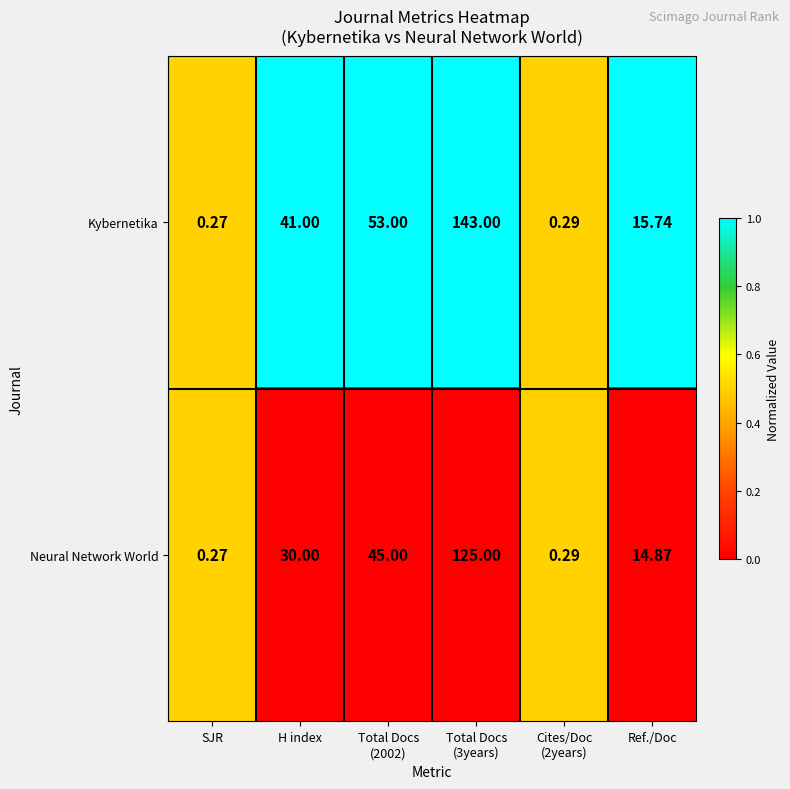

Which label corresponds to the smallest value in the chart?

SJR